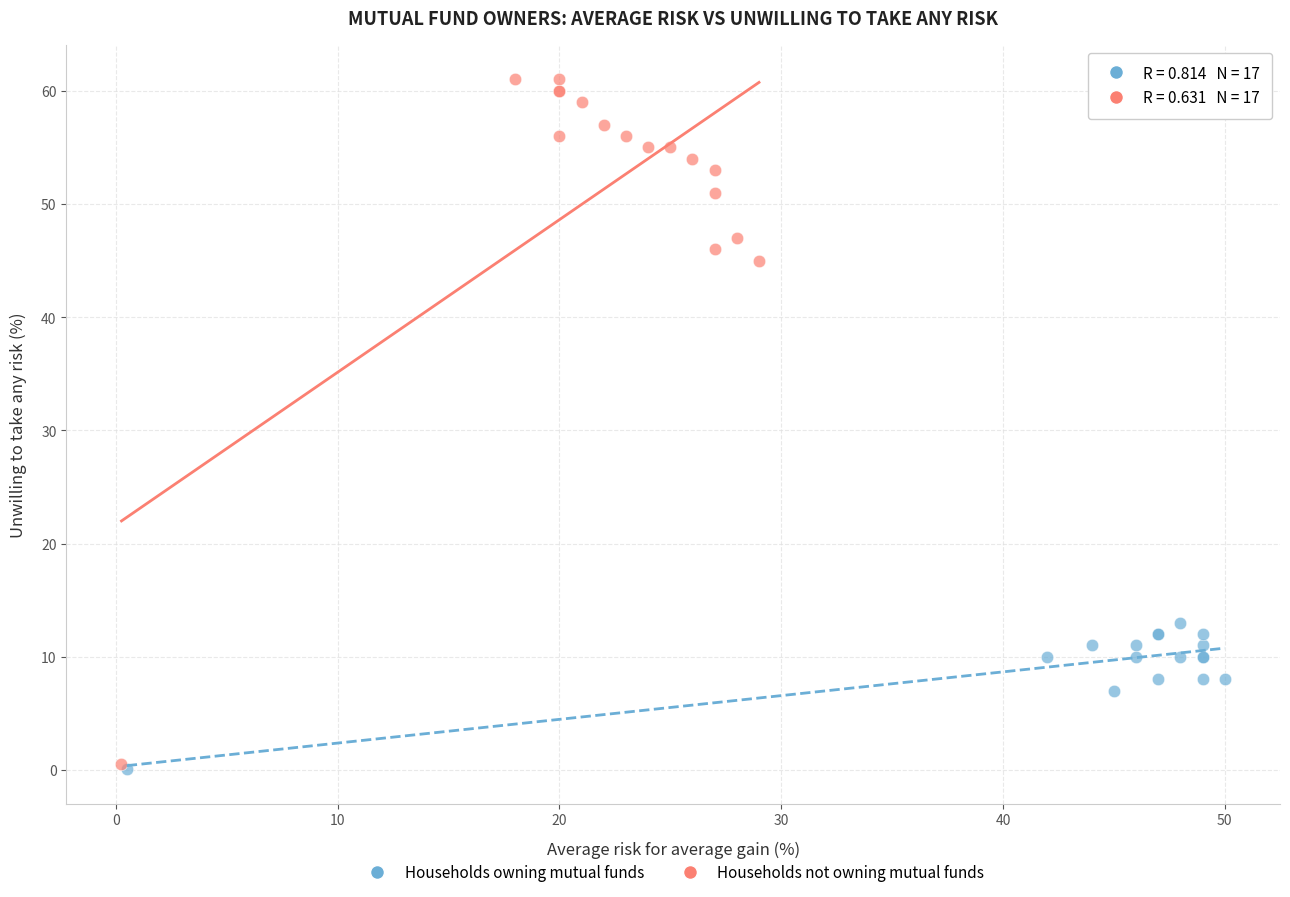

Which series contains the highest Y value?

Households not owning mutual funds